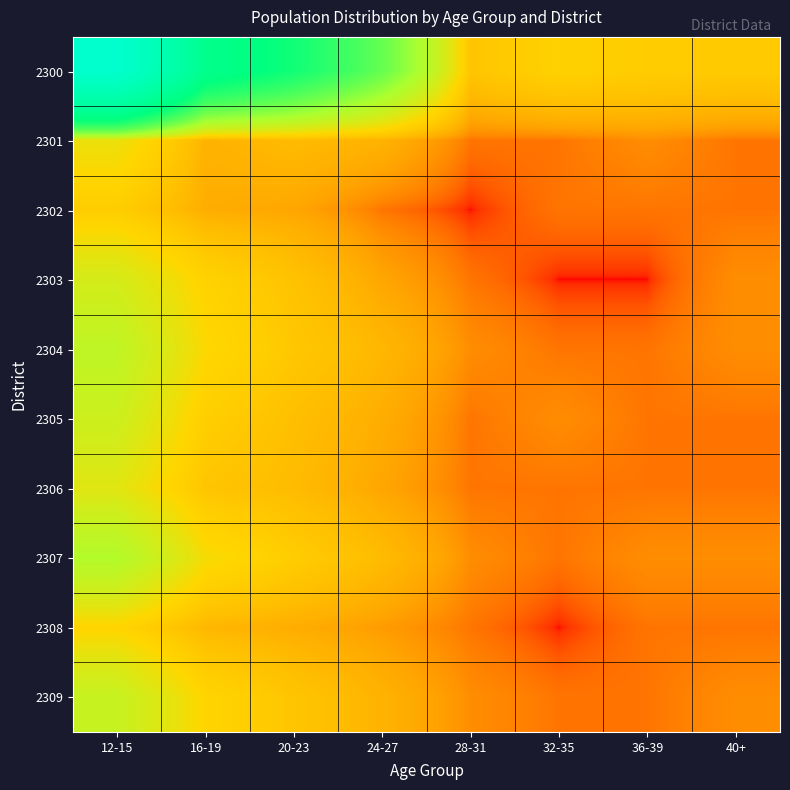

At which category is the sum across all series the highest?

12-15